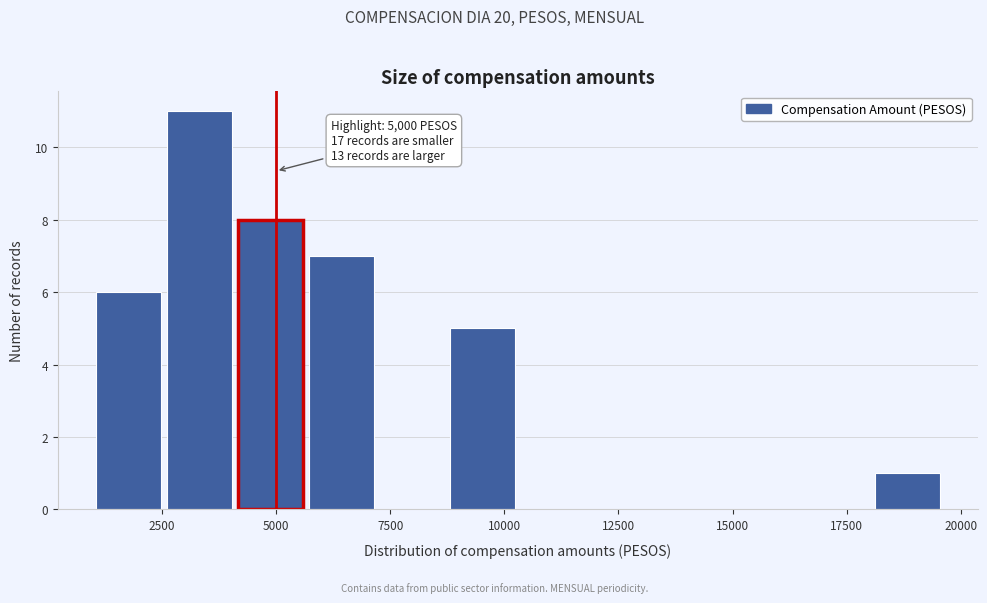

Around what value on the x-axis is the tallest bar? Give the approximate position of its centre, as read against the axis.

3500